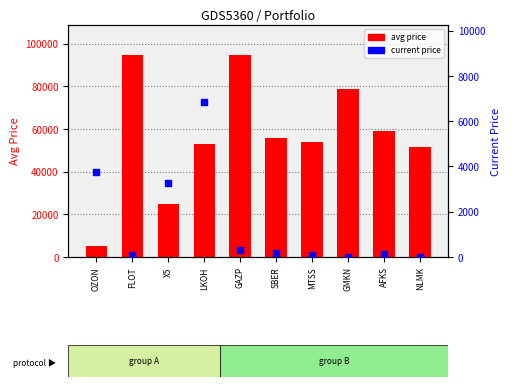

Which series has the largest total across all categories?

avg price